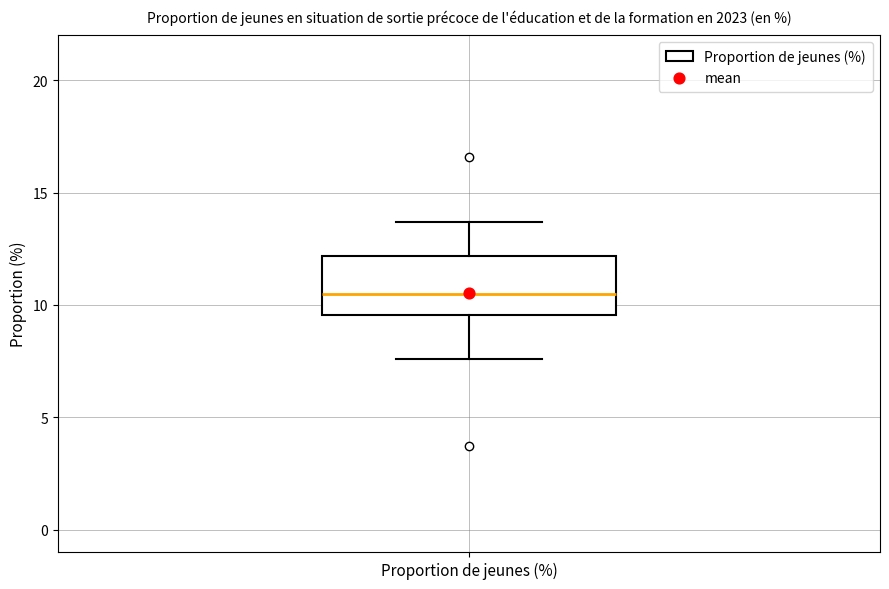

Transcribe this box plot: give where the median line is, the range the box spans, and where the two whiskers end, as read against the y-axis. The values are not printed on the chart, so give them approximately, as read against the axis.

median 10.5, box 9.5 to 12.0, whiskers 7.5 to 13.5